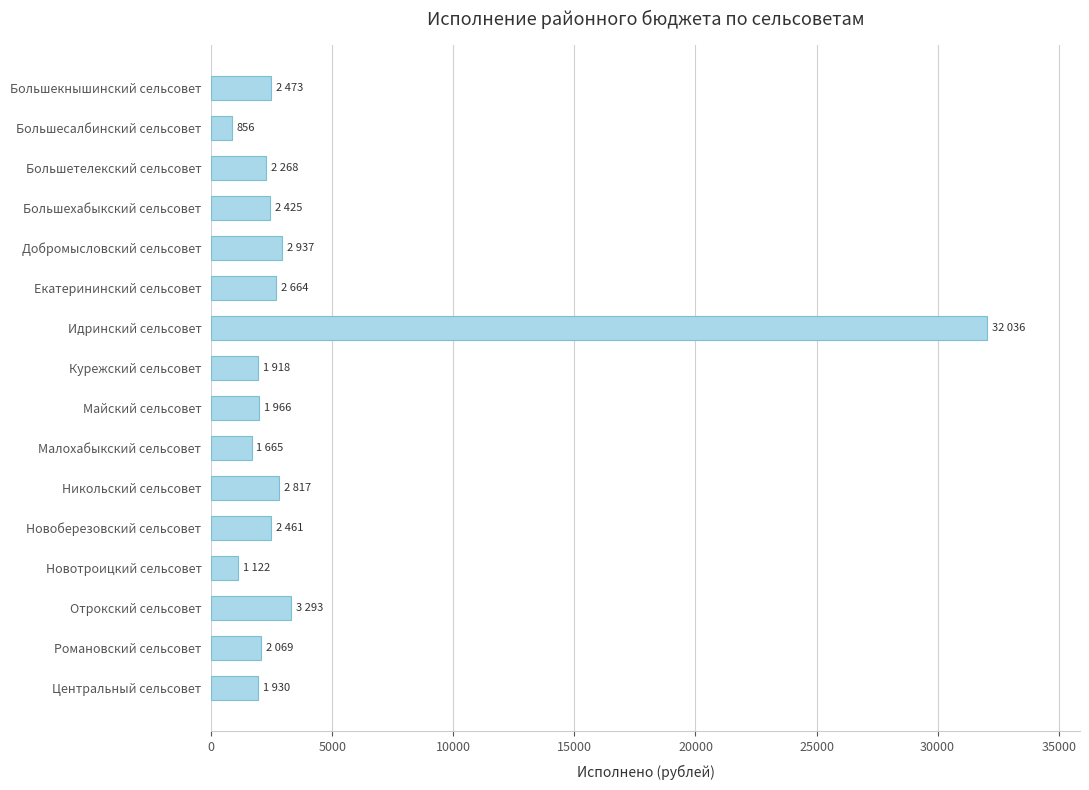

The value at Новоберезовский сельсовет is 2461. True or false?

True